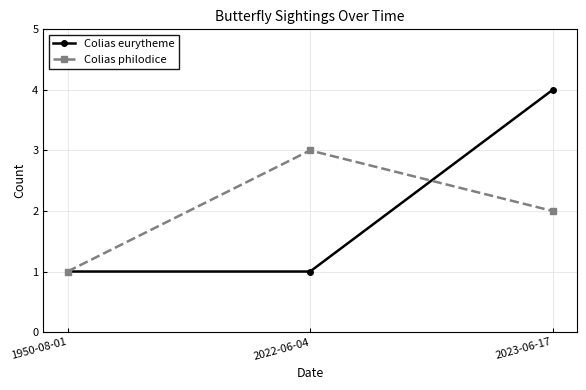

What is the minimum value for Colias philodice?

1